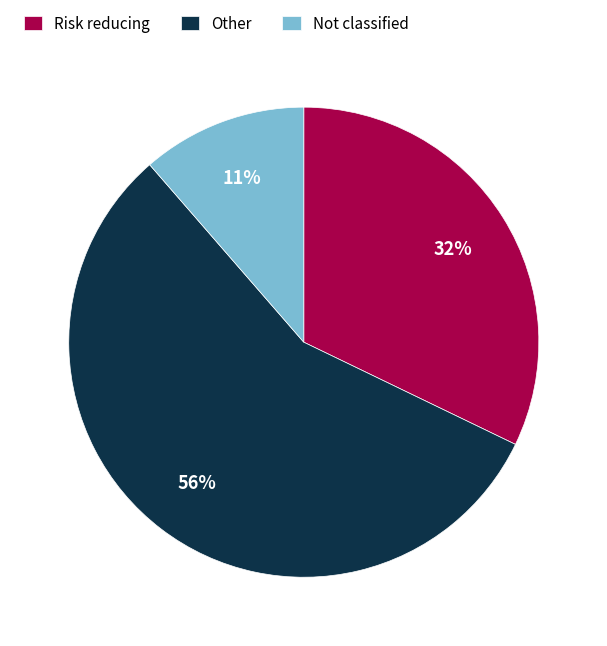

Do Not classified and Other together represent more than half of the pie?

Yes